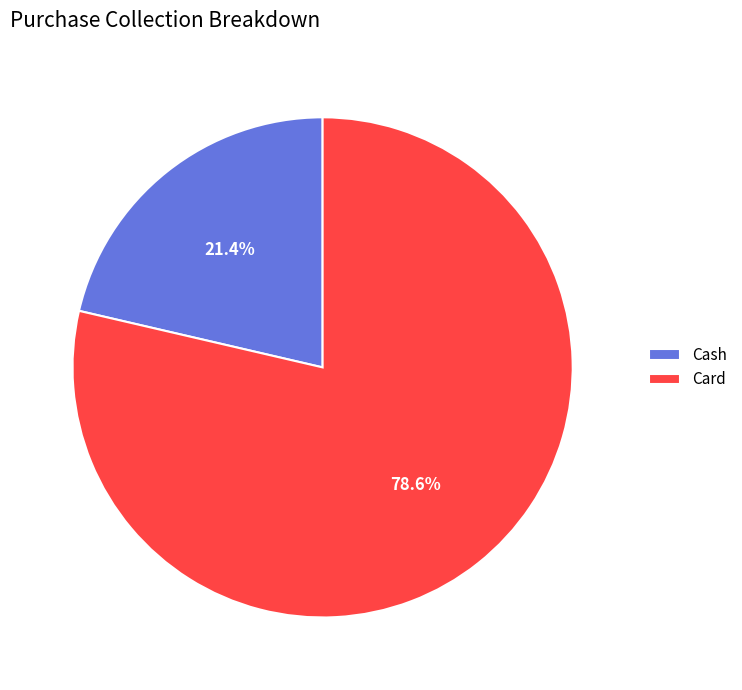

What percentage is the Cash slice, to the nearest percent?

21%